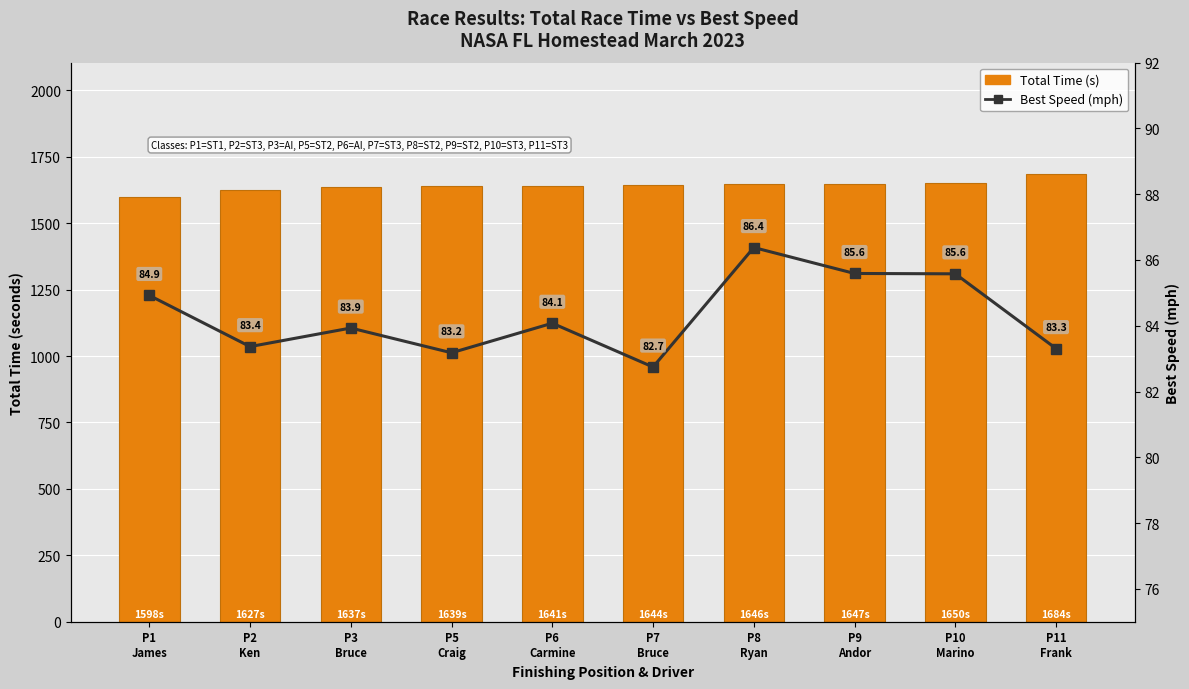

What is the label of the 3rd bar from the right?

P9
Andor